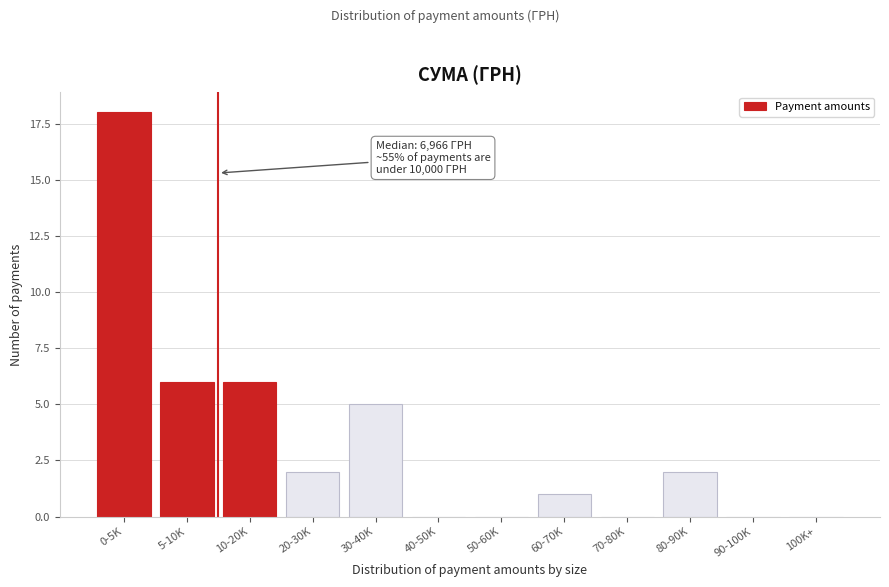

Reading right to left, extract all data points from this chart.

100K+=0	90-100K=0	80-90K=2	70-80K=0	60-70K=1	50-60K=0	40-50K=0	30-40K=5	20-30K=2	10-20K=6	5-10K=6	0-5K=18